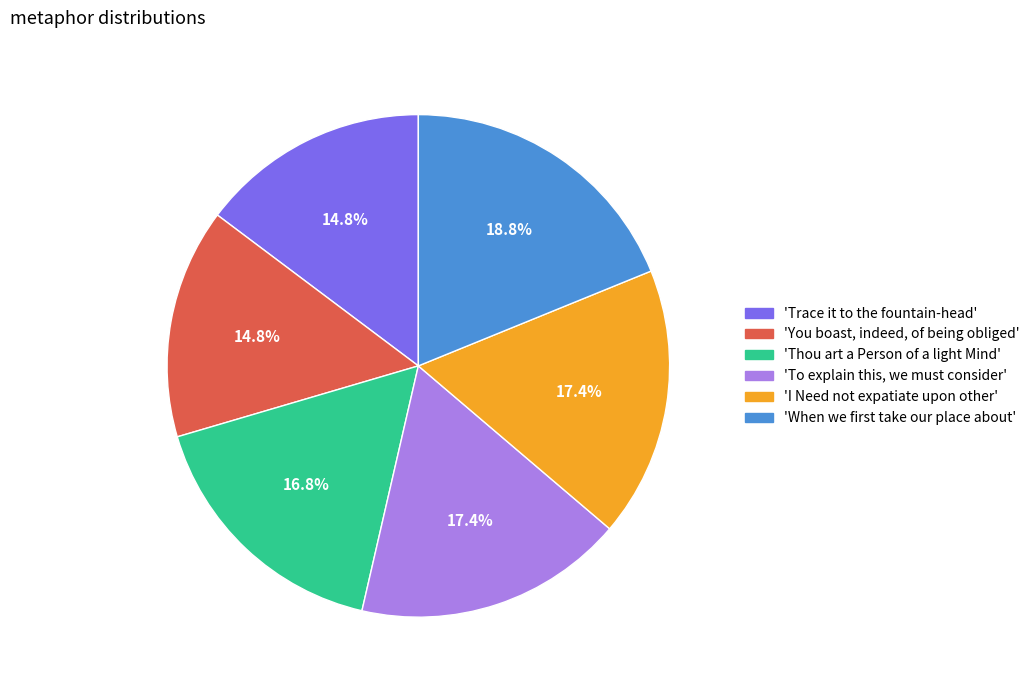

Is there a majority slice in this chart?

No